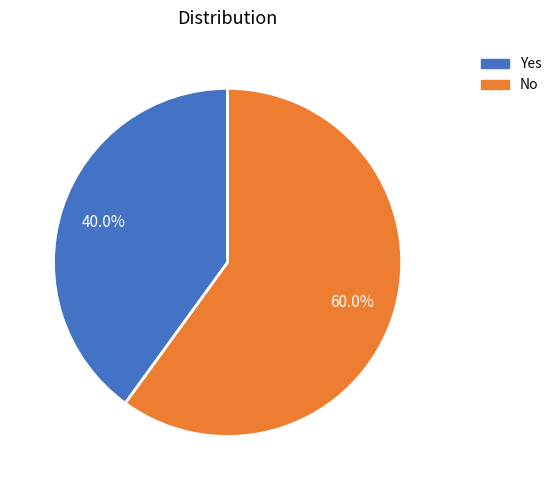

To the nearest percent, what portion does No represent?

60%